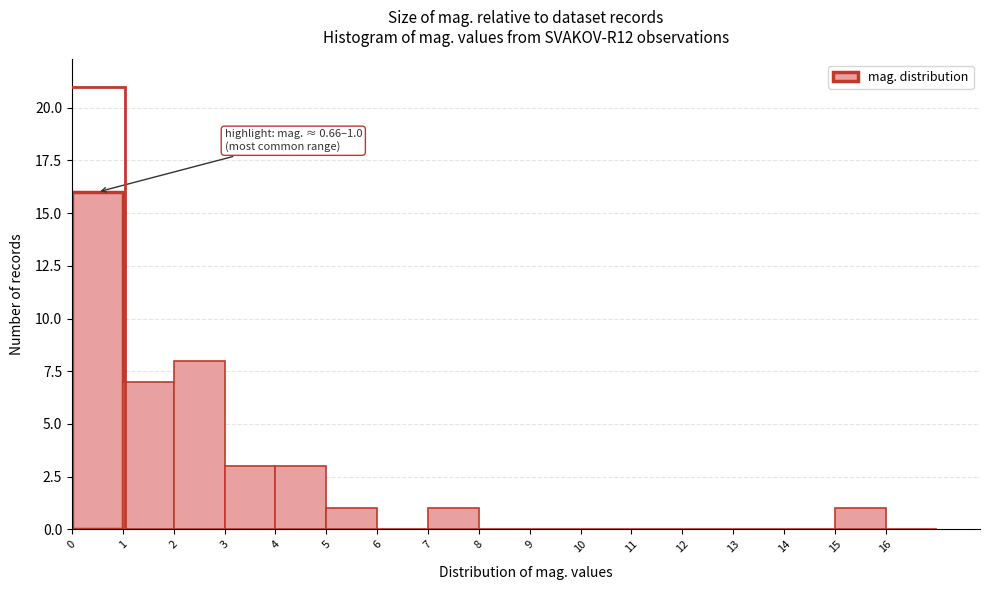

Over which range of the x-axis is the bar tallest?

0 to 1